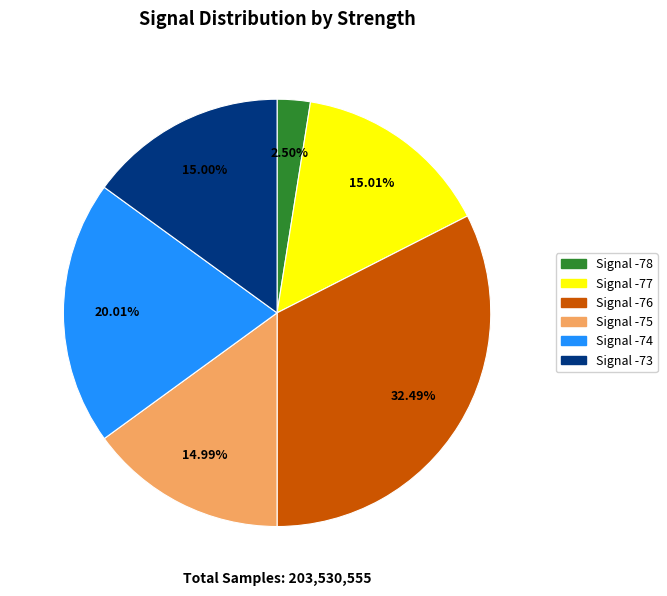

Is there a majority slice in this chart?

No